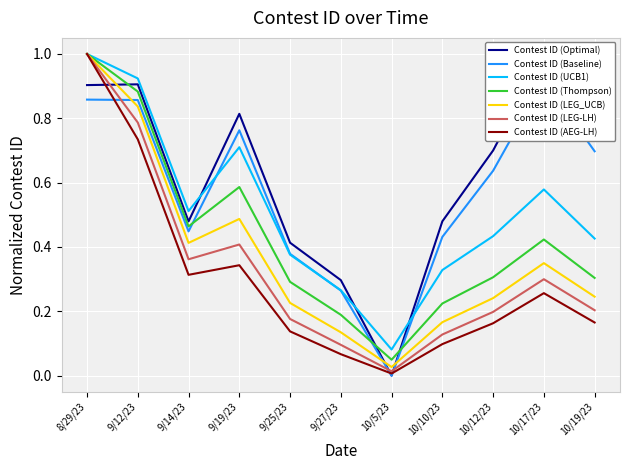

Which category has the highest value across all series?

10/17/23